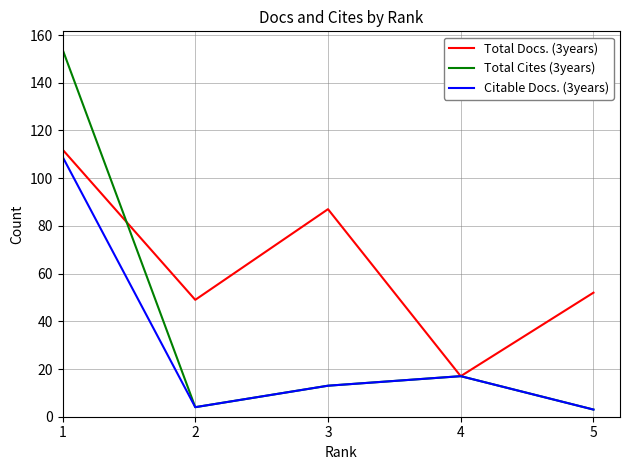

At which category does Total Cites (3years) reach its first local valley?

2